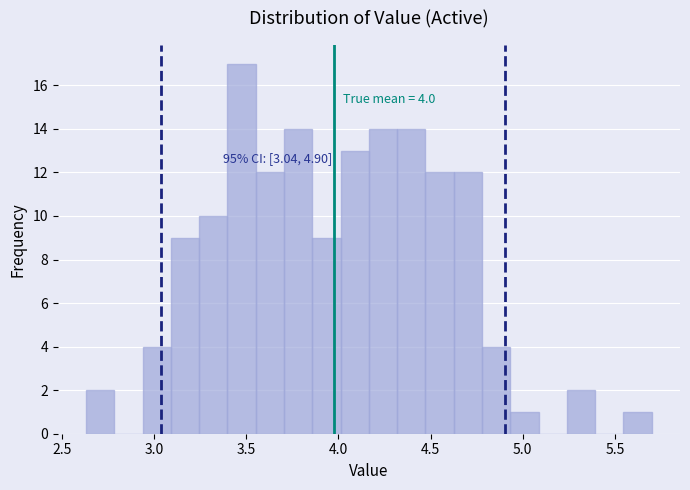

Read against the x-axis, roughly where is the centre of the tallest bar?

3.45